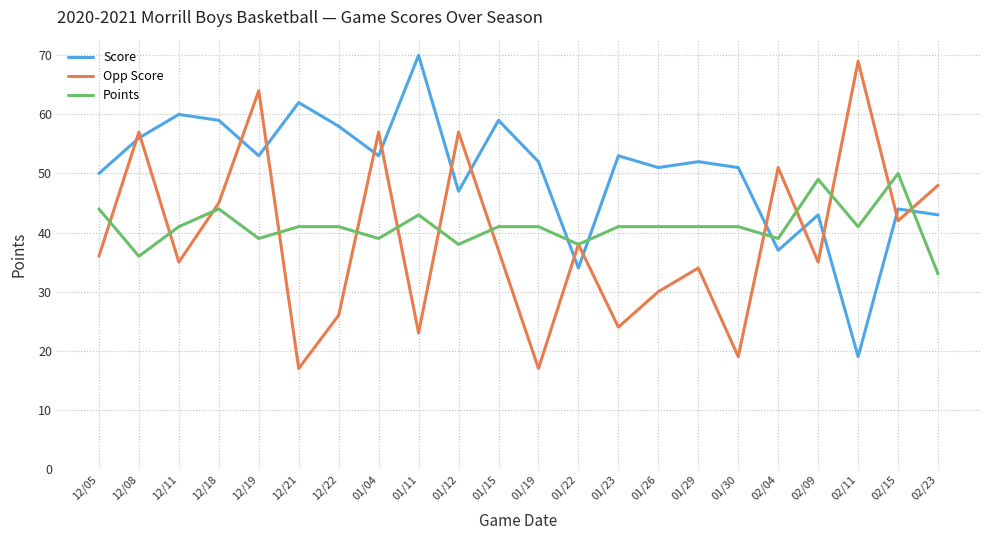

How many intersections are there between Points and Score?

4